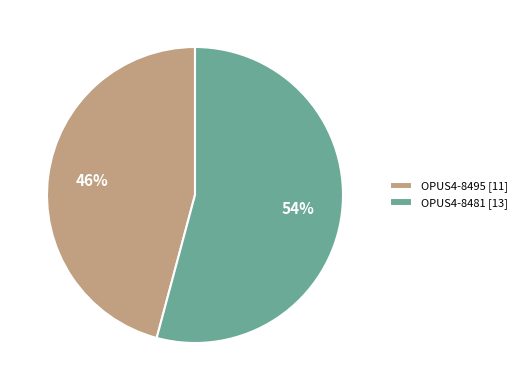

Which category has the smallest portion of the pie?

OPUS4-8495